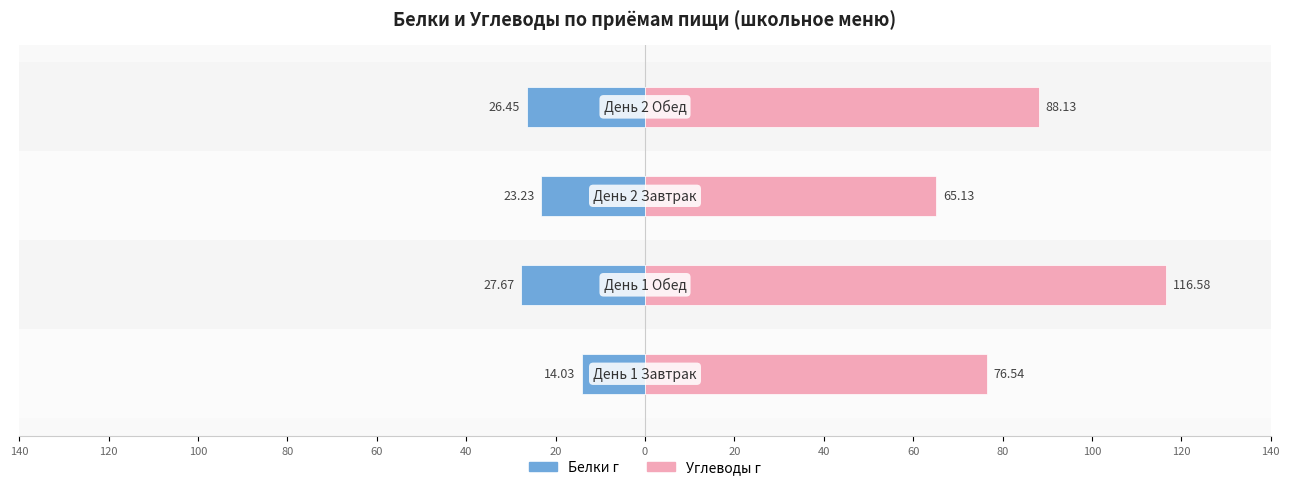

Reading right to left, what are all the values shown in this chart?

Белки г: -26.4	-23.2	-27.7	-14.0
Углеводы г: 88.1	65.1	116.6	76.5